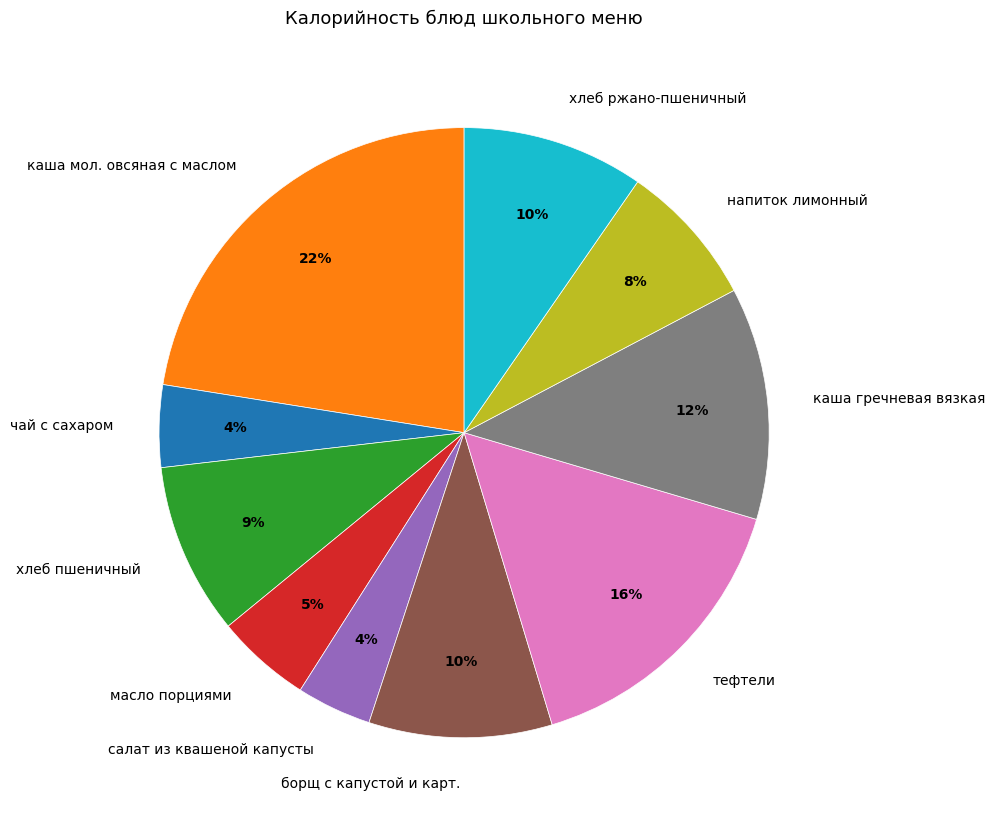

Which has a higher value, борщ с капустой и карт. or напиток лимонный?

борщ с капустой и карт.